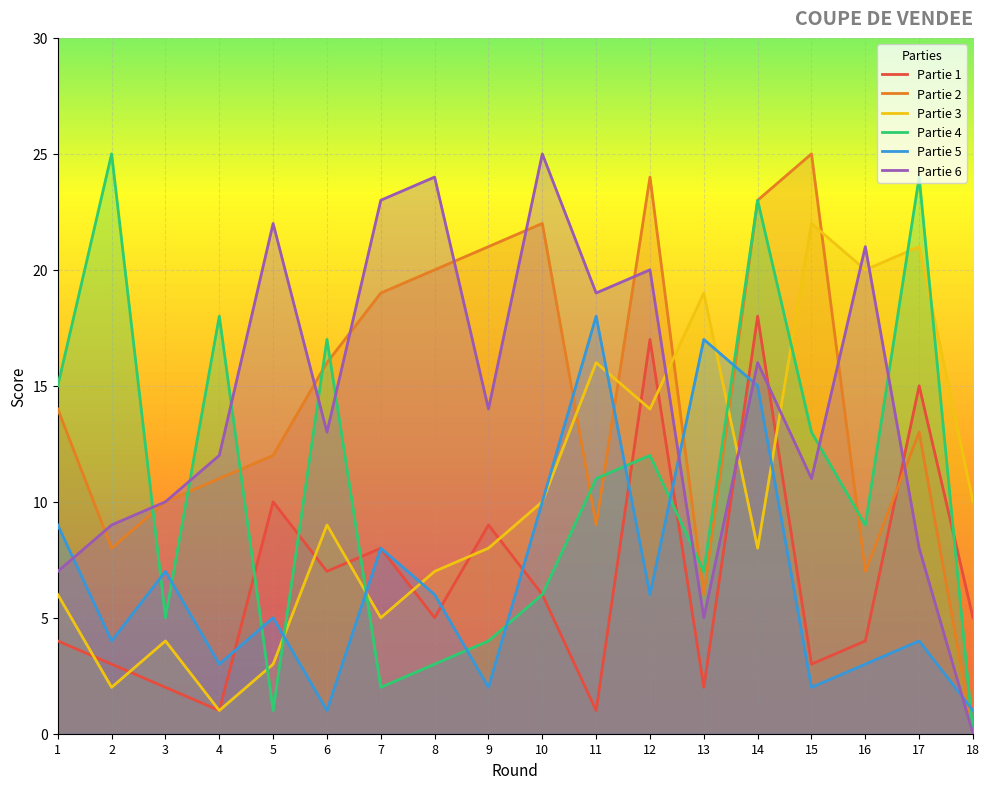

What is the approximate value of Partie 3 at 6?

9